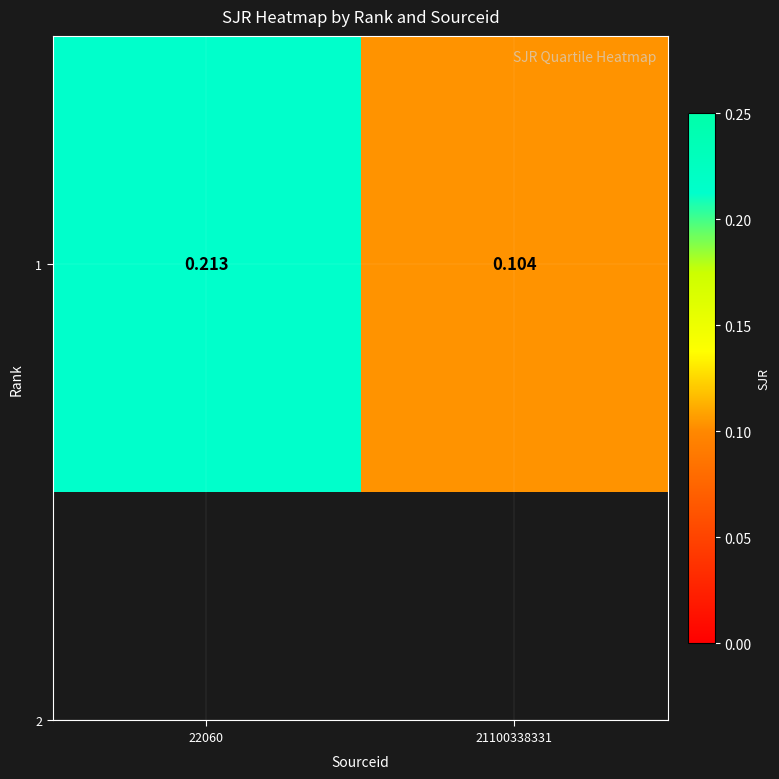

What is the maximum value shown in the chart?

0.2